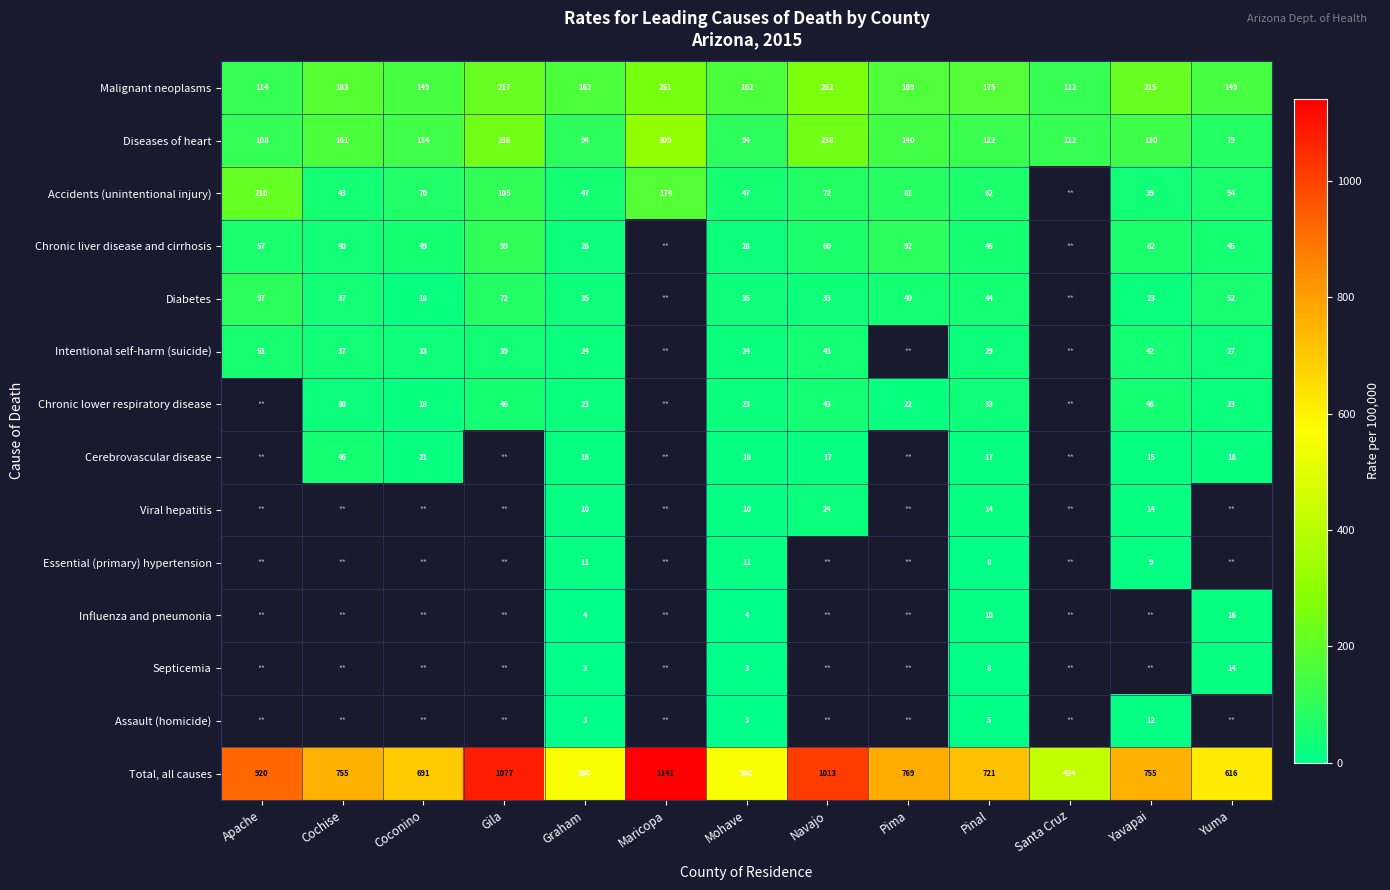

How many data points does each series have?

13